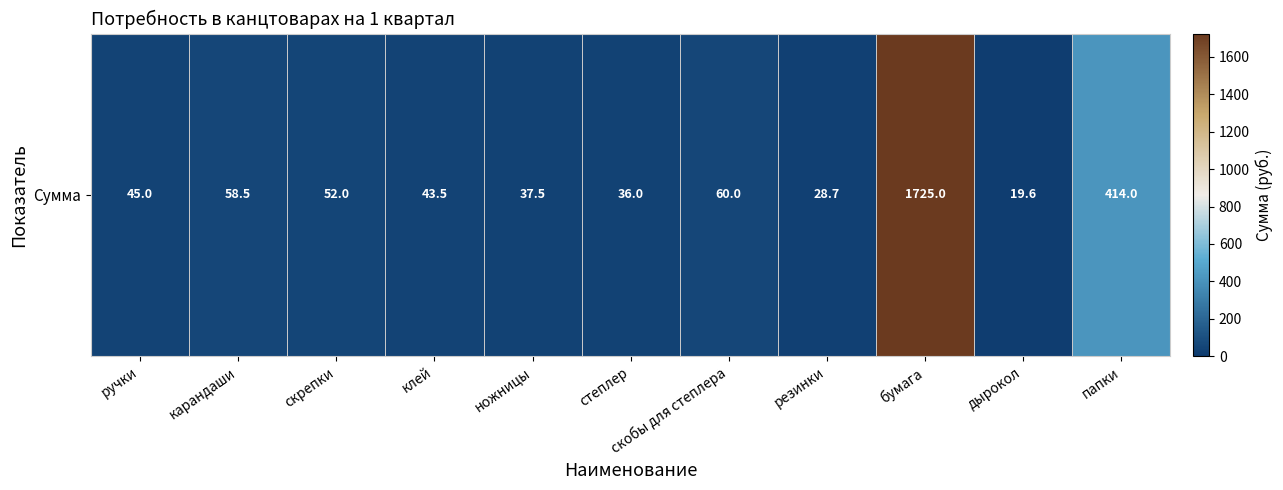

Rank the categories by value from highest to lowest.

бумага, папки, скобы для степлера, карандаши, скрепки, ручки, клей, ножницы, степлер, резинки, дырокол